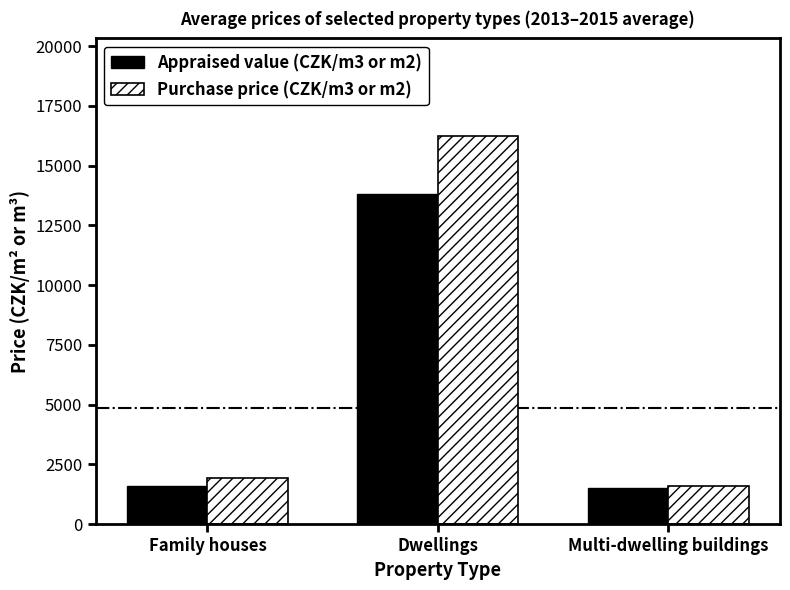

Are the bars horizontal?

No